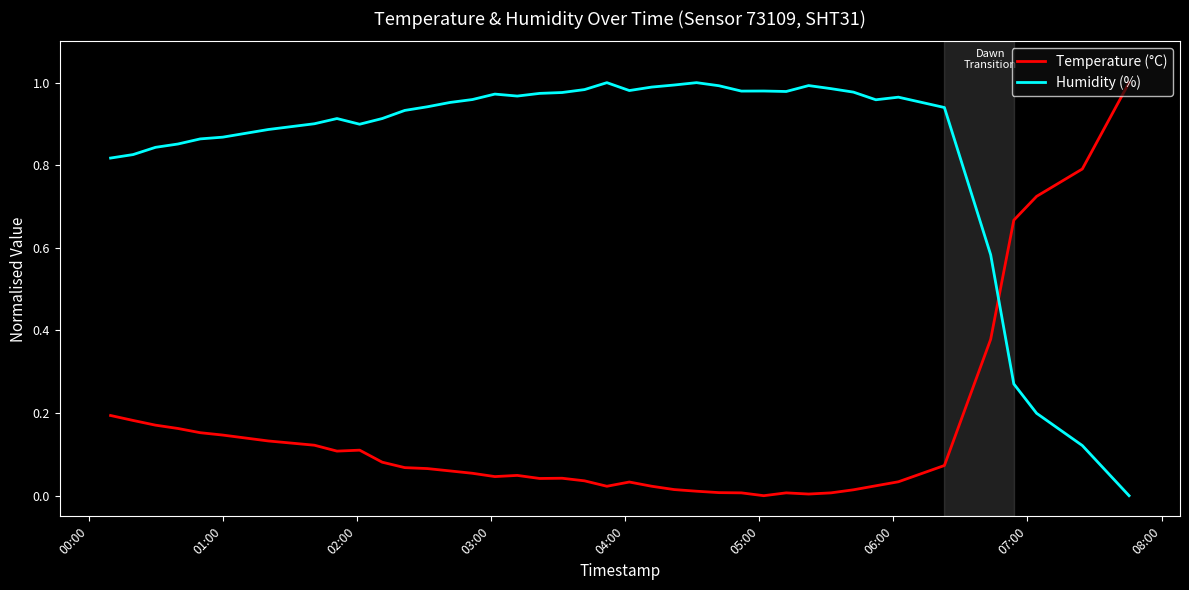

How many categories are shown in the chart?

40